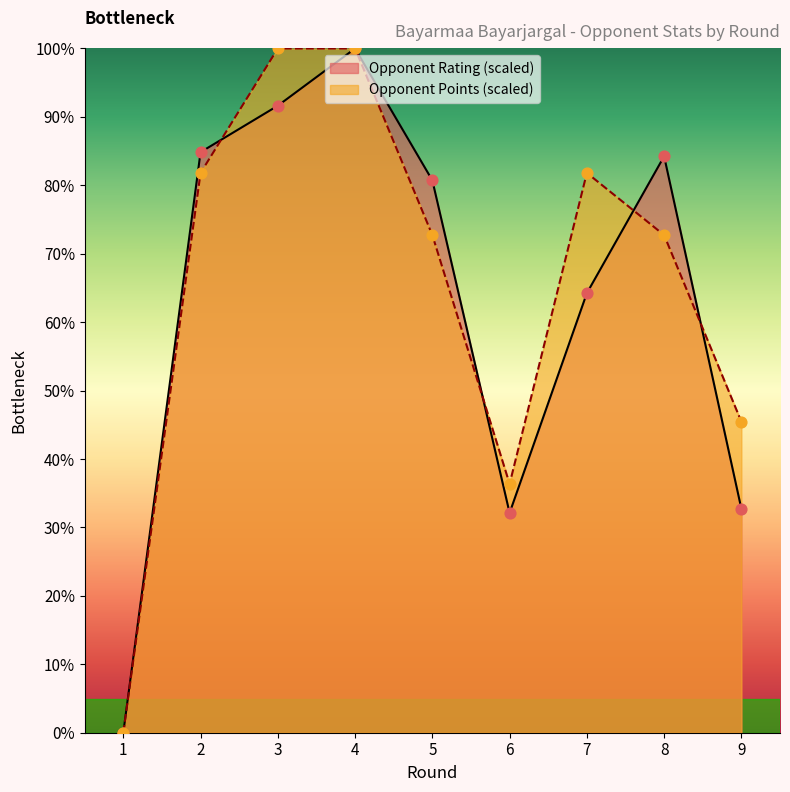

At which category is the sum across all series the highest?

4